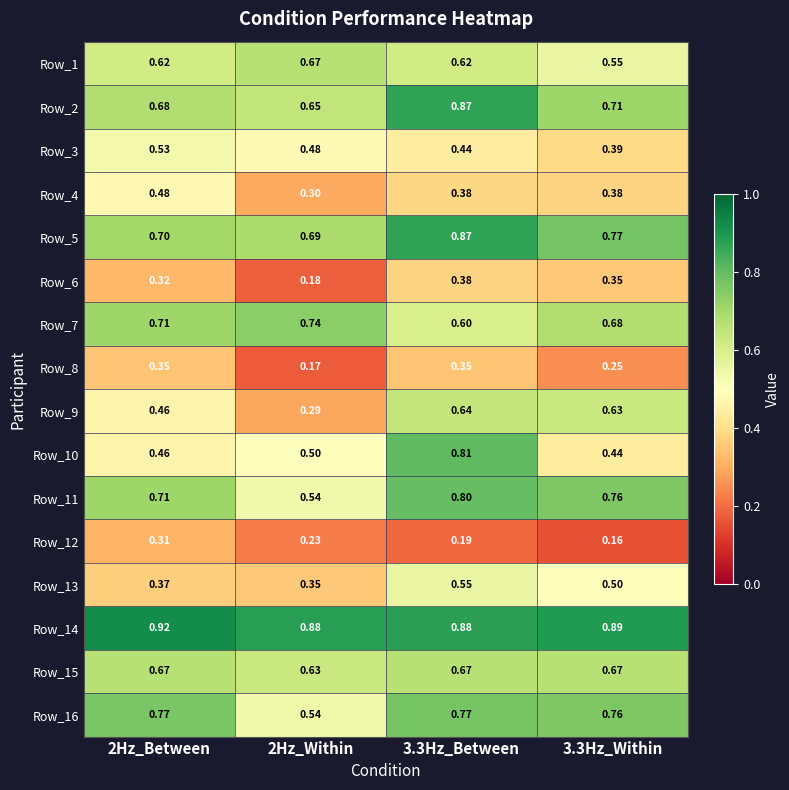

What is the total value across all series at 3.3Hz_Between?

9.8